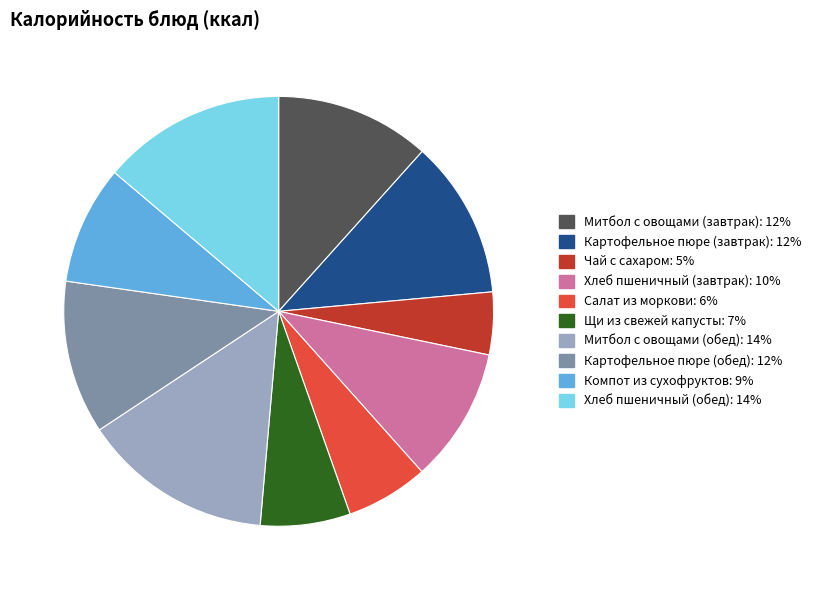

Does any single category account for the majority?

No